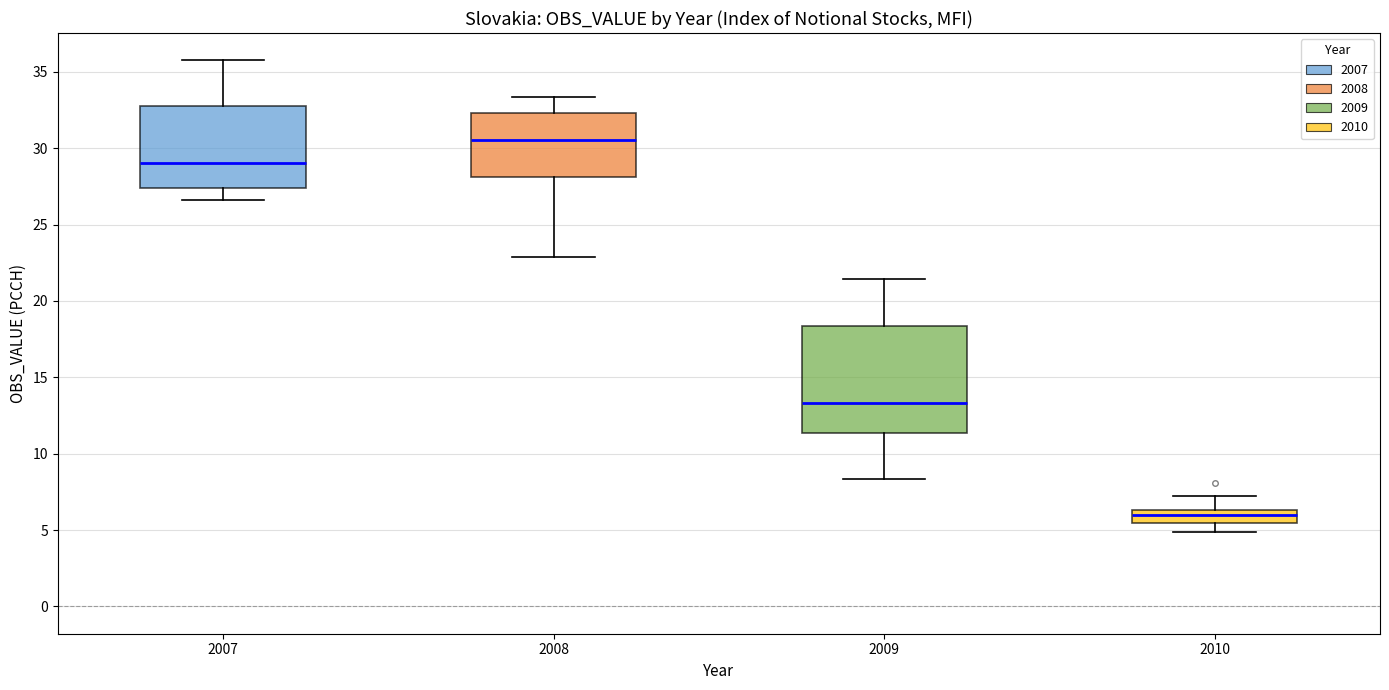

Reading left to right, transcribe this box plot: for each box, give where its median line is, the range the box spans, and where its two whiskers end, as read against the y-axis. The values are not printed on the chart, so give them approximately, as read against the axis.

2007: median 29.0, box 27.5 to 33.0, whiskers 26.5 to 35.5
2008: median 30.5, box 28.0 to 32.5, whiskers 23.0 to 33.5
2009: median 13.5, box 11.5 to 18.5, whiskers 8.5 to 21.5
2010: median 6.0, box 5.5 to 6.5, whiskers 5.0 to 7.0